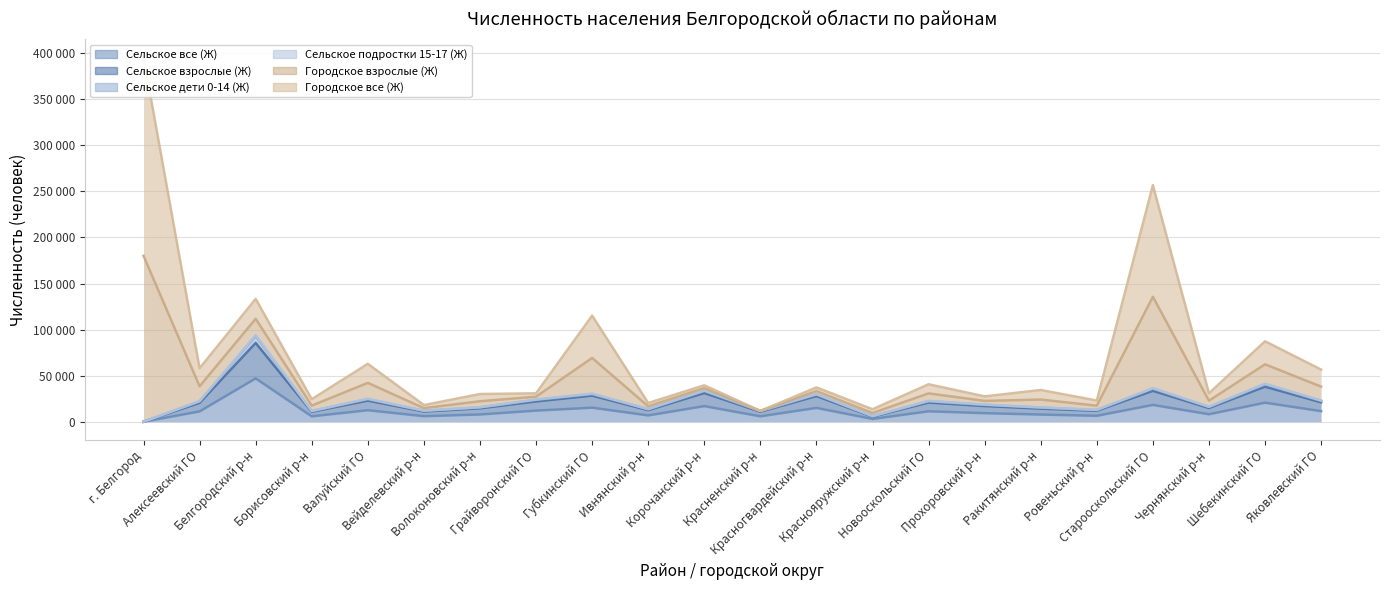

What is the highest value of the Сельское дети 0-14 (Ж) series?

92856